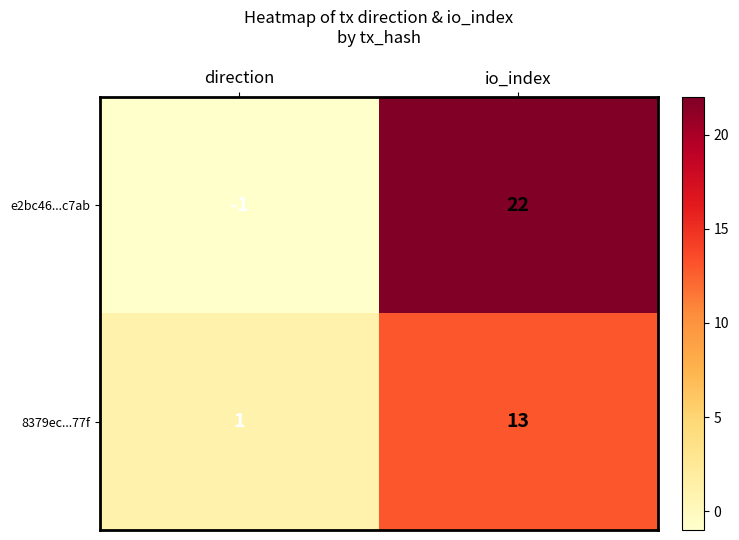

The value of 8379ec...77f at direction is 1. True or false?

True